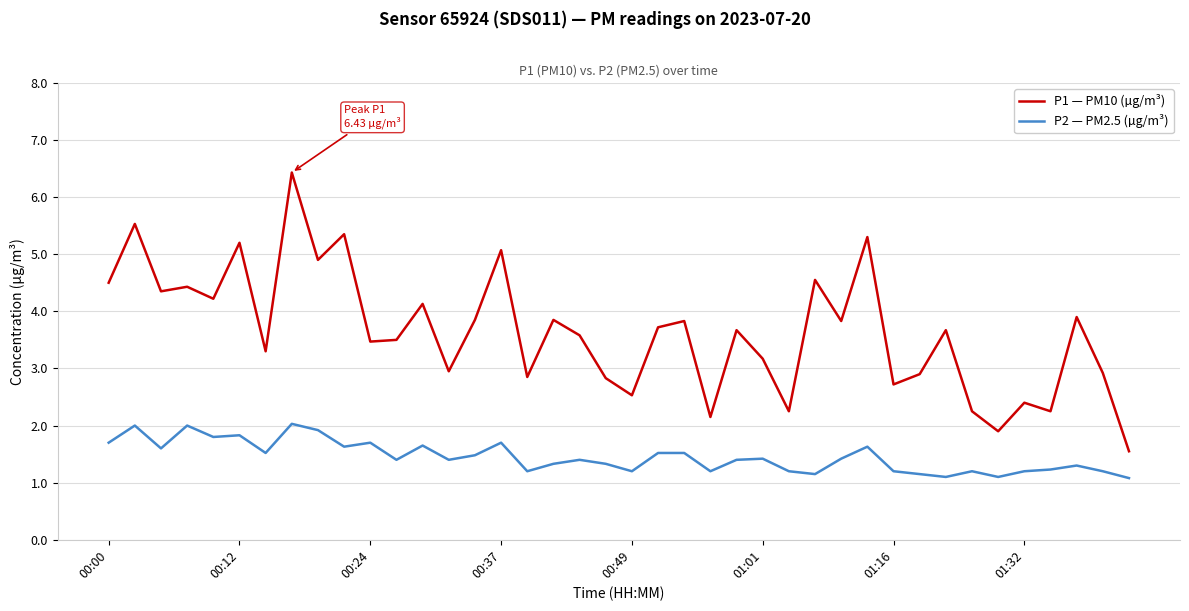

True or false: P1 — PM10 (µg/m³) and P2 — PM2.5 (µg/m³) cross at least once.

False